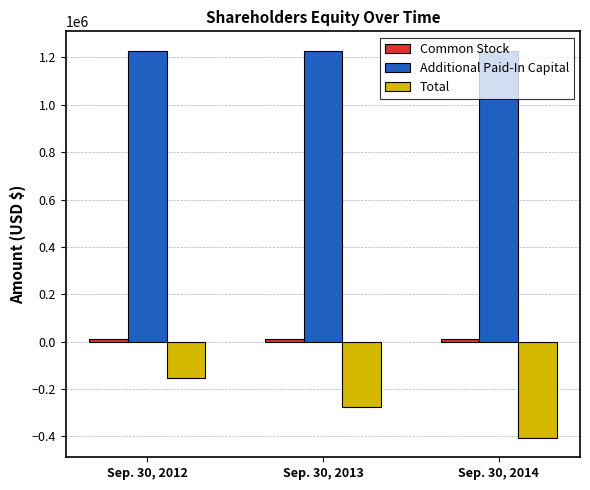

The value of Total at Sep. 30, 2012 is -152834. True or false?

True